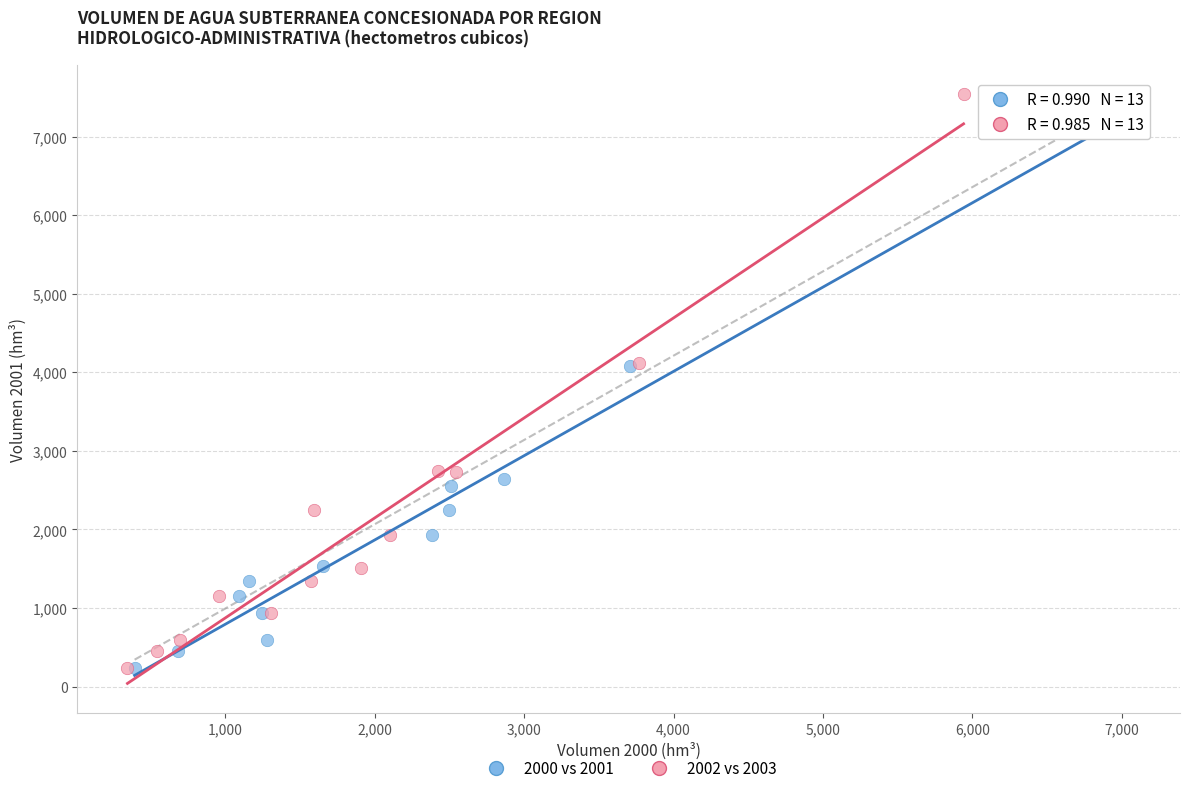

What are all the series names shown in the legend?

2000 vs 2001, 2002 vs 2003